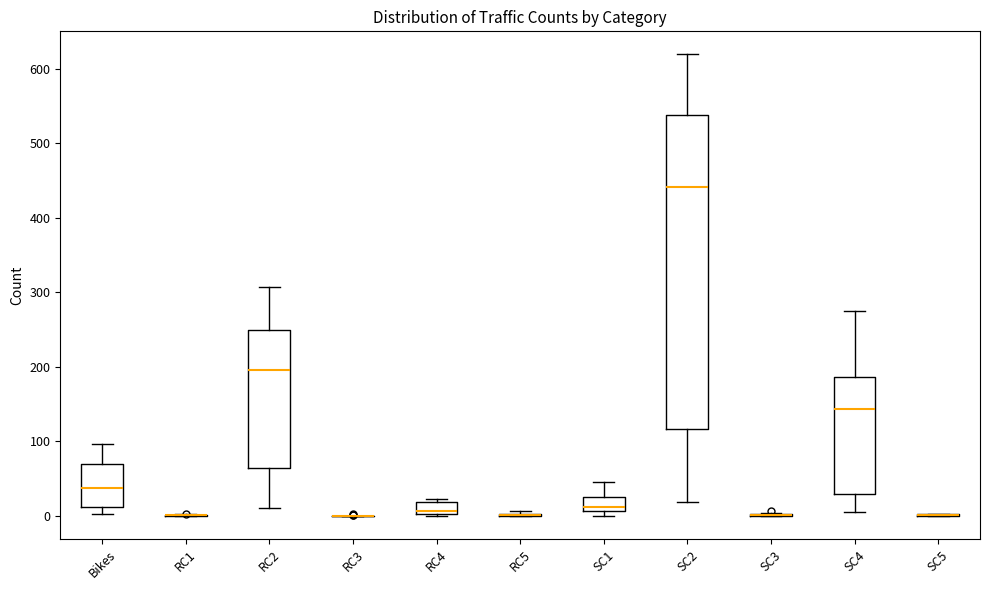

Reading left to right, read every box against the y-axis: the position of its median line, the range the box covers, and the ends of its whiskers. The values are not printed on the chart, so give them approximately, as read against the axis.

Bikes: median 40, box 10 to 70, whiskers 0 to 100
RC1: box collapsed to a line at 0, whiskers 0 to 0
RC2: median 200, box 60 to 250, whiskers 10 to 310
RC3: box collapsed to a line at 0, whiskers 0 to 0
RC4: median 10, box 0 to 20, whiskers 0 to 20 (just above the box's upper edge)
RC5: box collapsed to a line at 0, whiskers 0 to 10
SC1: median 10 (just above the box's lower edge), box 10 to 30, whiskers 0 to 50
SC2: median 440, box 120 to 540, whiskers 20 to 620
SC3: box collapsed to a line at 0, whiskers 0 to 0
SC4: median 140, box 30 to 190, whiskers 10 to 280
SC5: box collapsed to a line at 0, whiskers 0 to 0